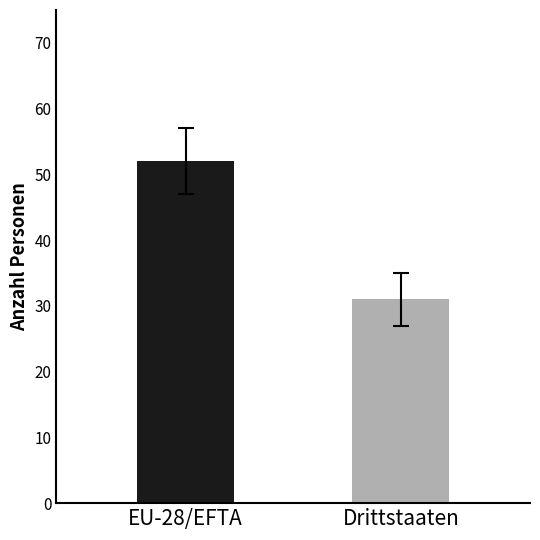

Between Drittstaaten and EU-28/EFTA, which is larger?

EU-28/EFTA